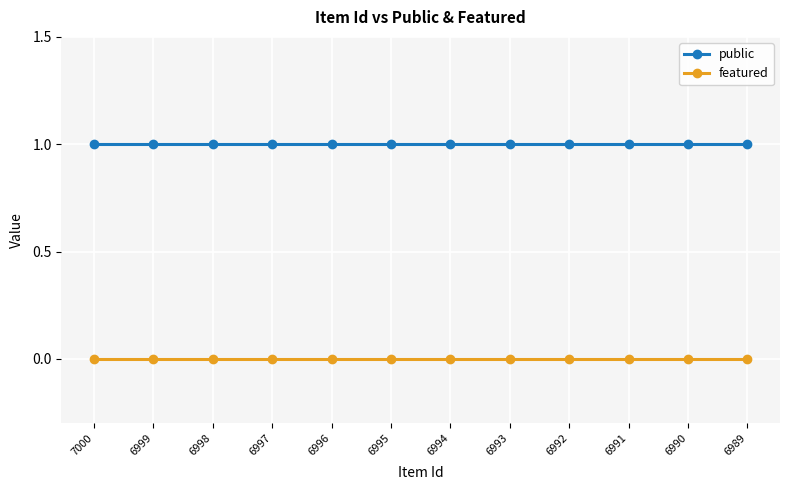

How many lines are shown in the chart?

2